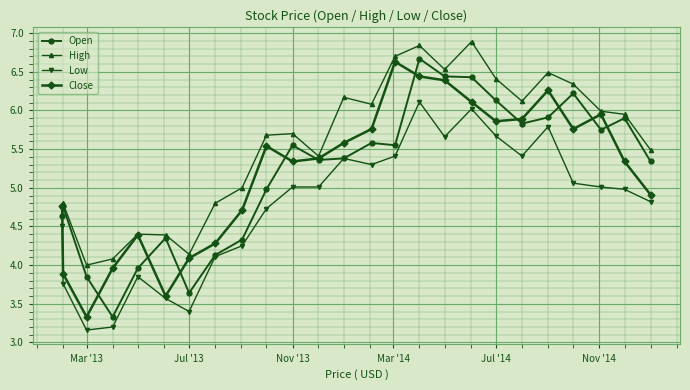

What is the value of the High point at the 20th from the left?

6.1